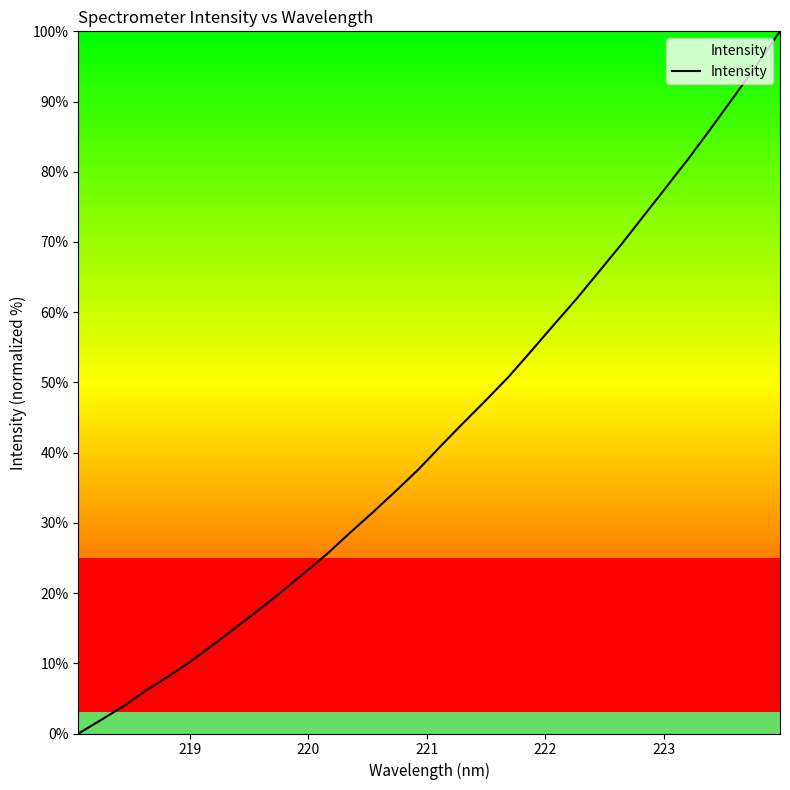

What is the difference between the maximum and minimum values?

100.0